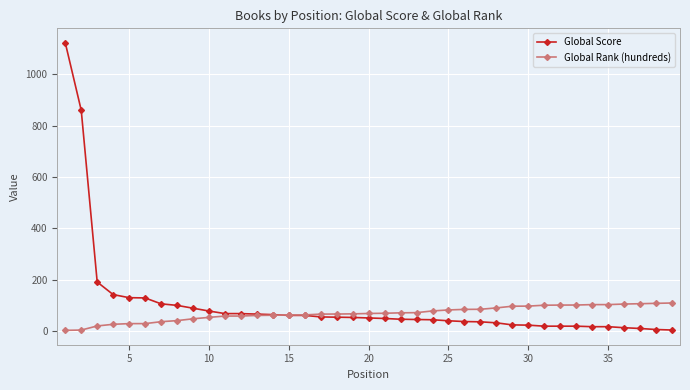

List the series in order of their peak value, lowest first.

Global Rank (hundreds), Global Score